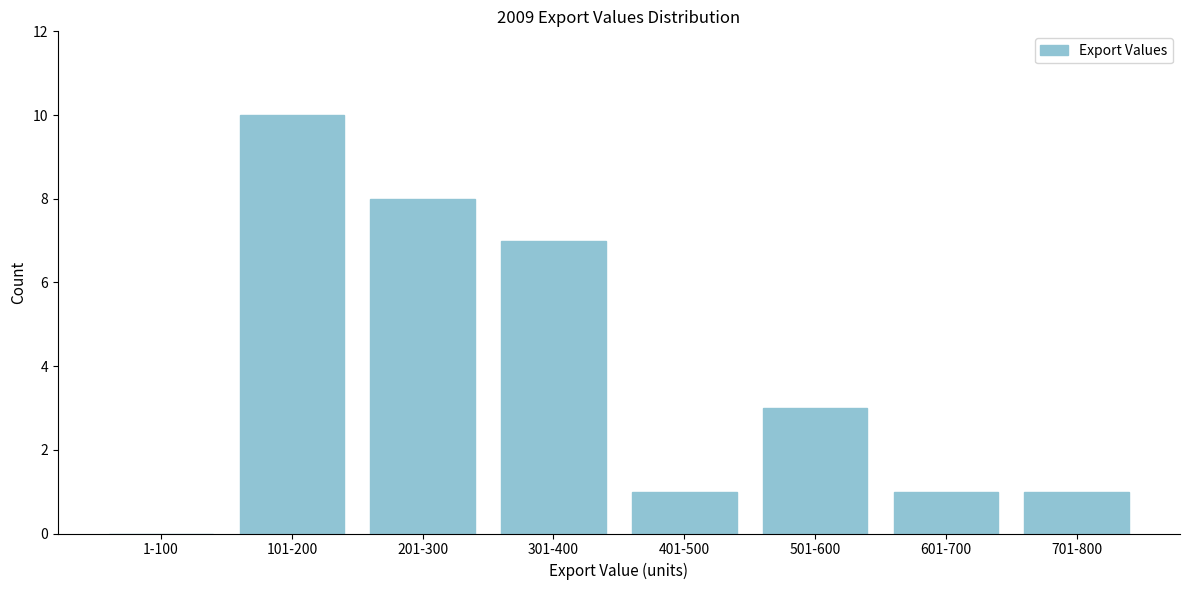

Reading left to right, what are all the values shown in this chart?

1-100=0	101-200=10	201-300=8	301-400=7	401-500=1	501-600=3	601-700=1	701-800=1